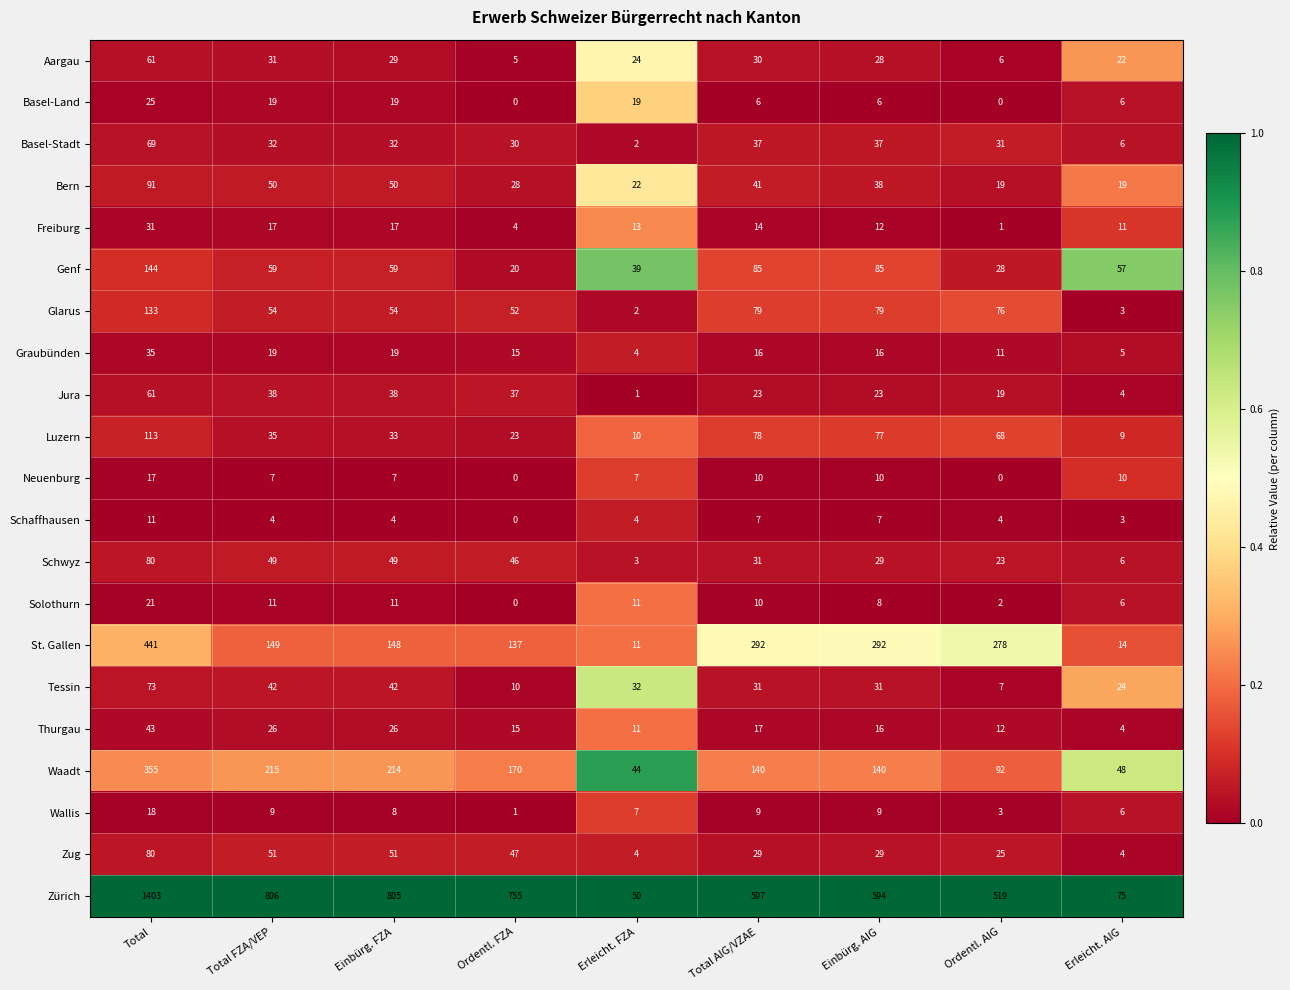

At how many categories does at least one series exceed 0?

9